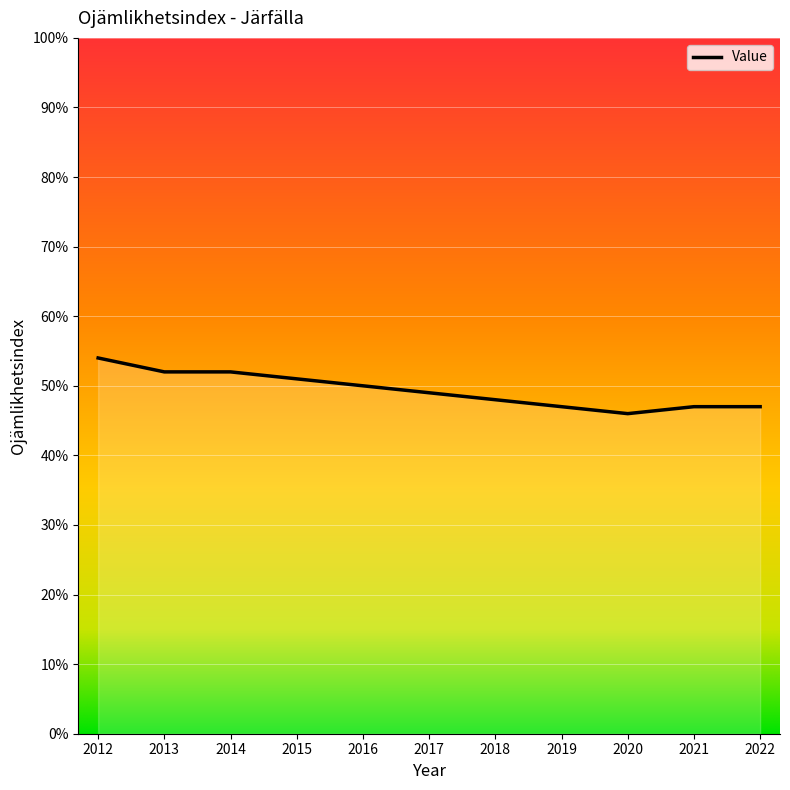

What is the change in value from 2012 to 2018?

-6